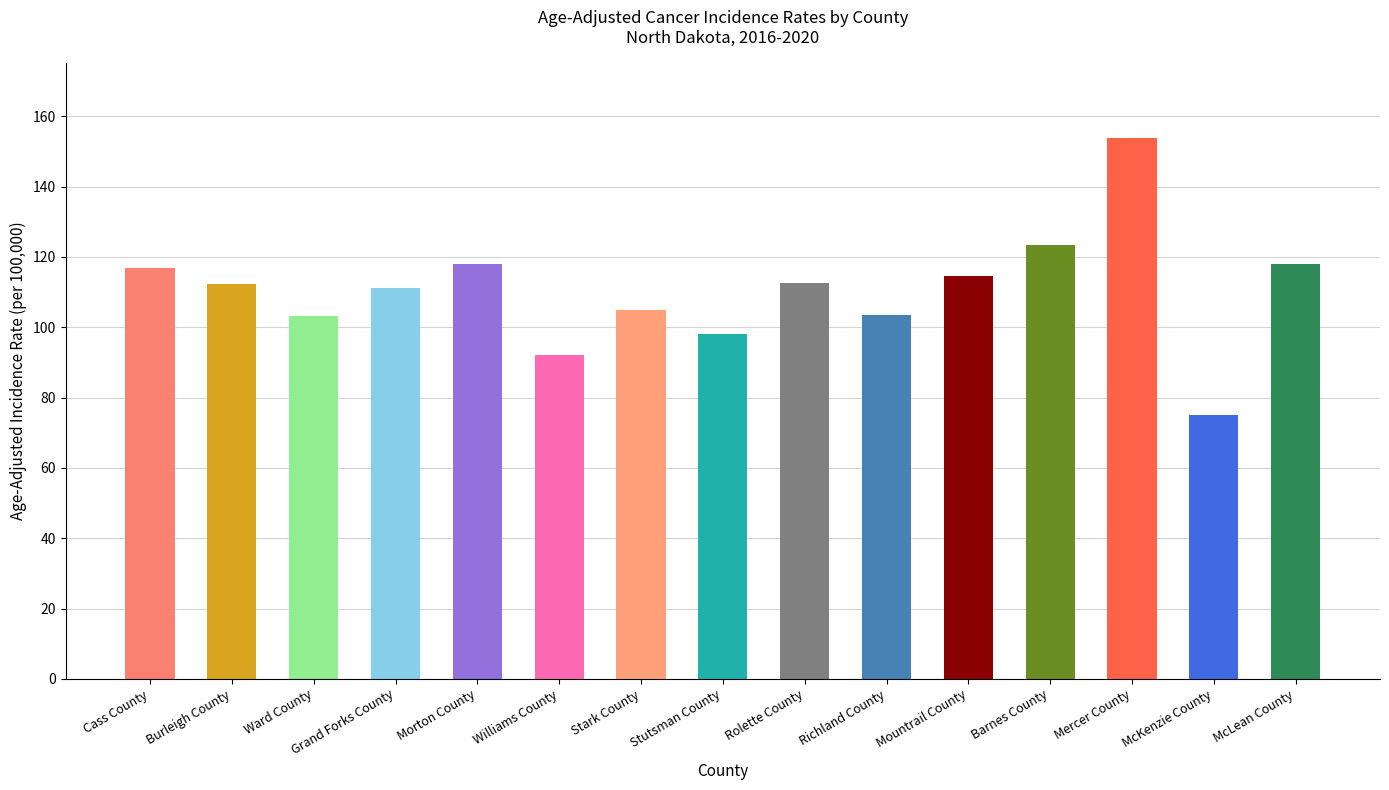

Which has a higher value, Williams County or Cass County?

Cass County